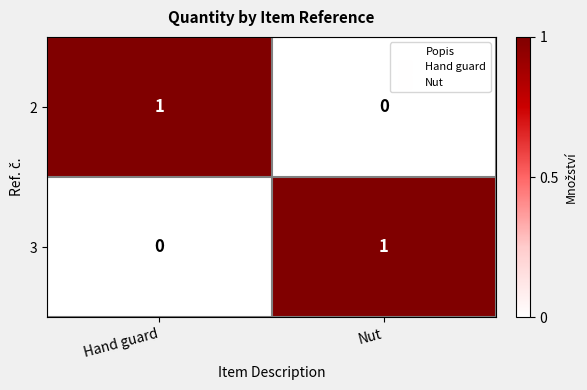

Is it true that 2 equals 1 at Hand guard?

True